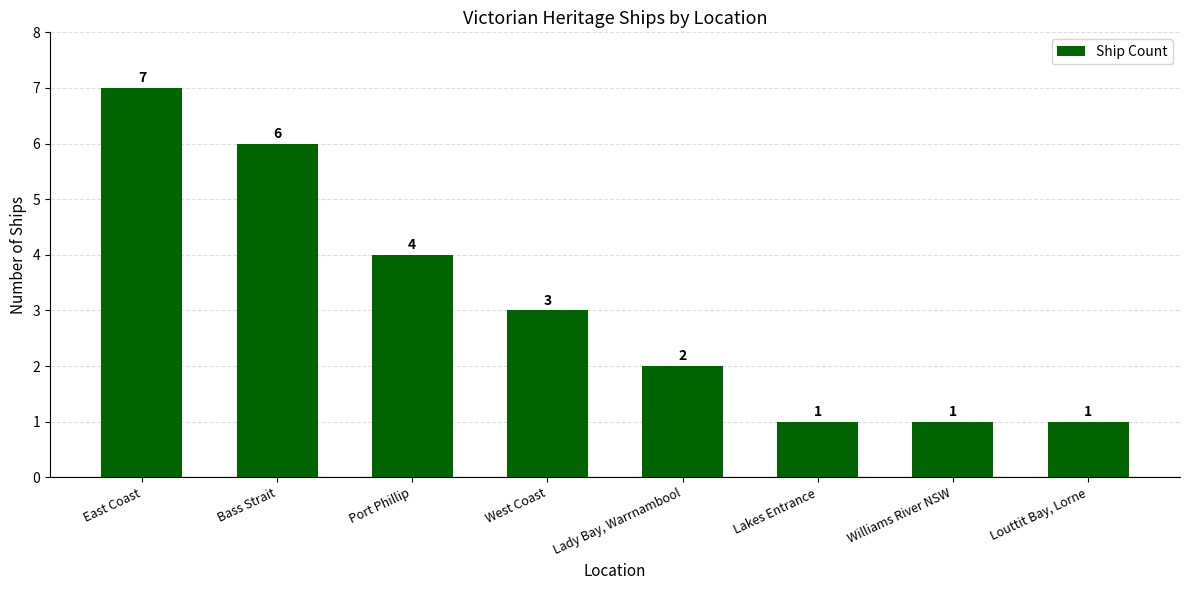

Approximately how many times larger is the value at Williams River NSW compared to East Coast?

0.1